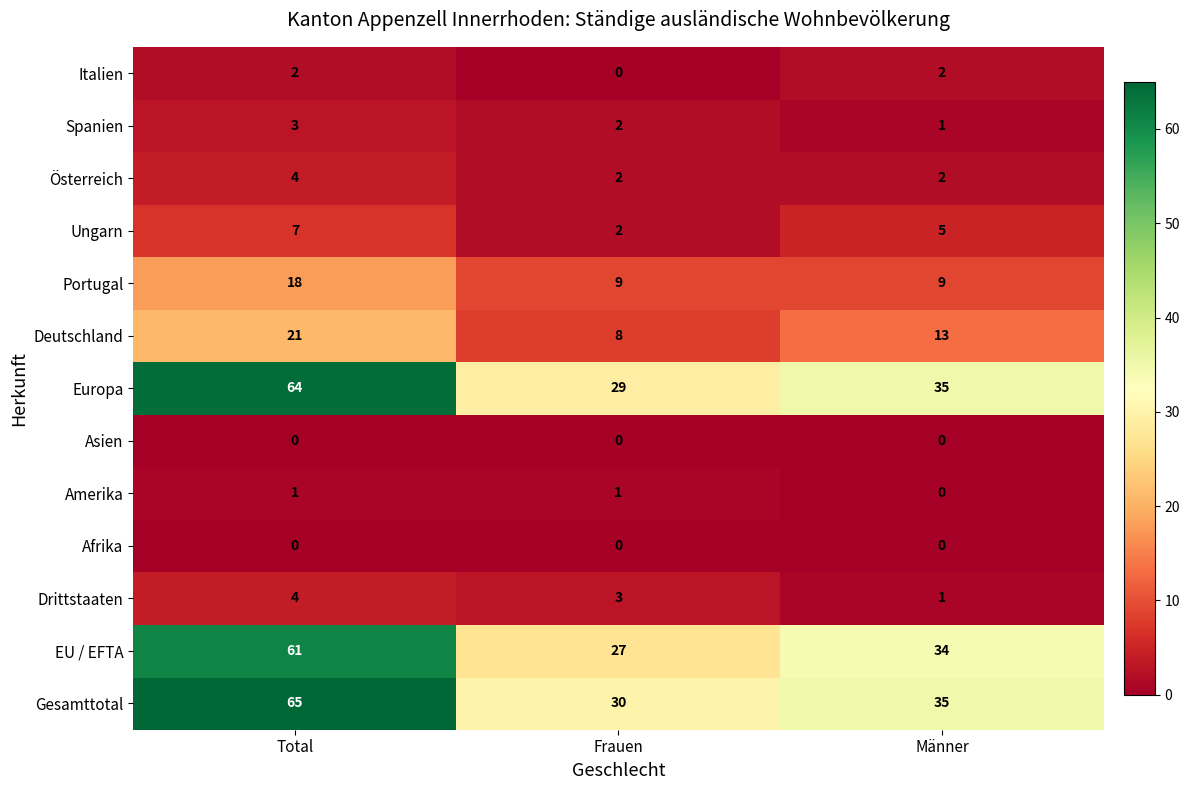

Which label corresponds to the largest value in the chart?

Total